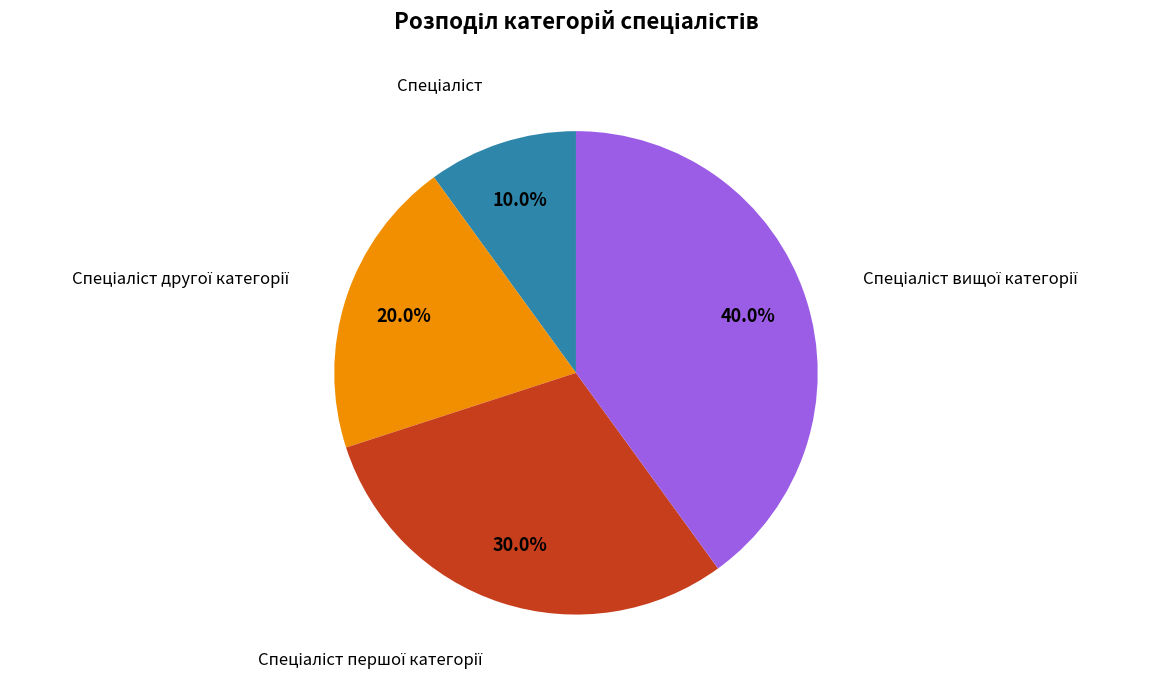

Does any single category account for the majority?

No